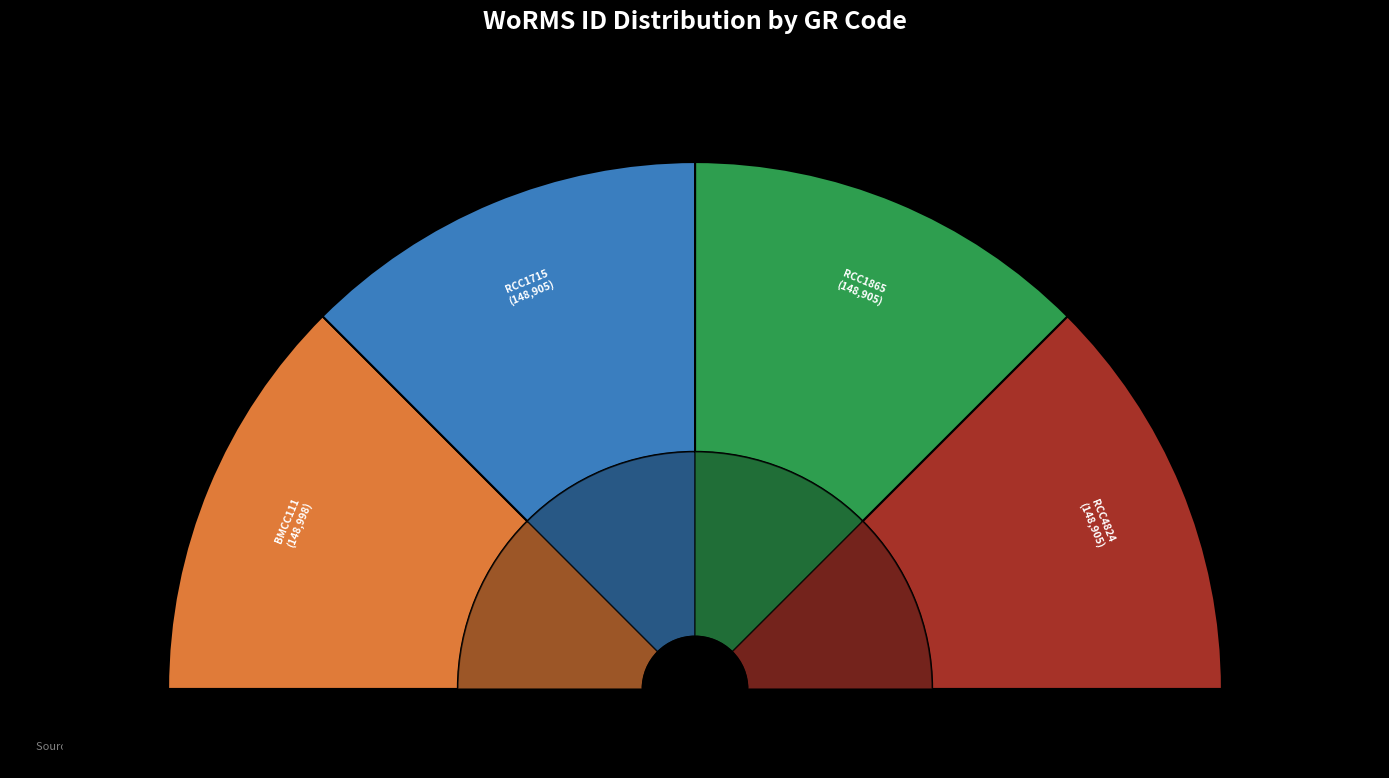

Which slice is the largest?

BMCC111